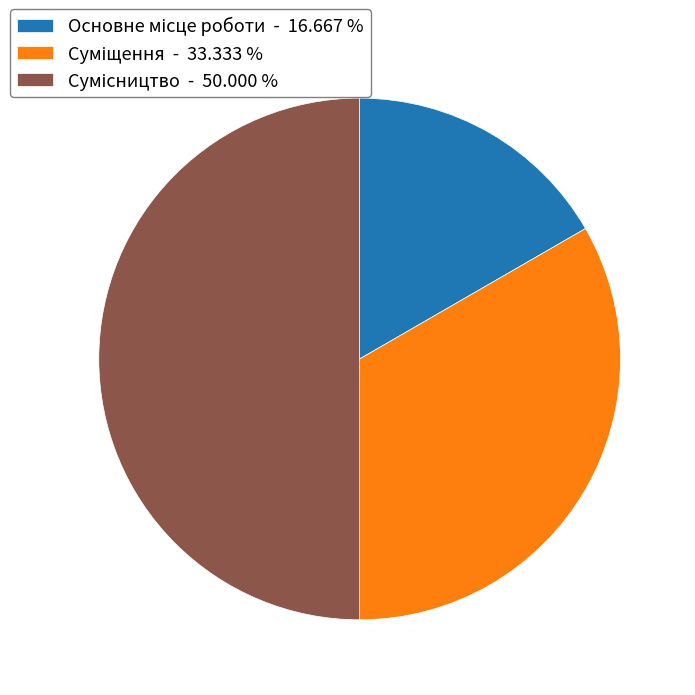

How many slices are in this pie chart?

3